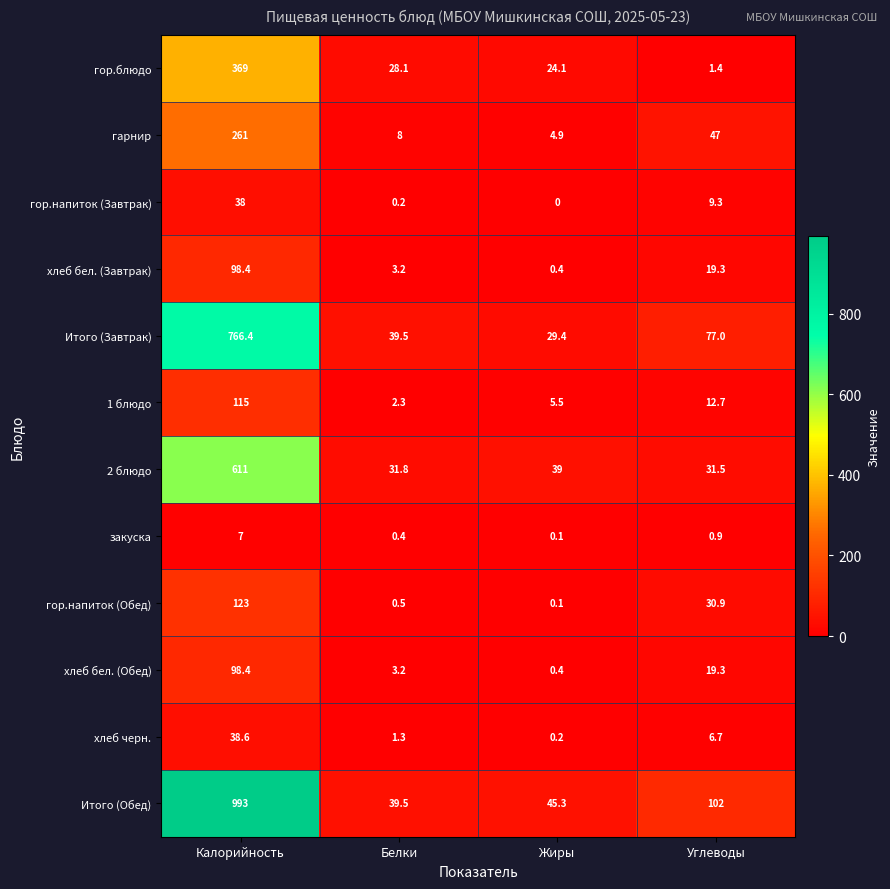

How many distinct data groups are displayed?

12